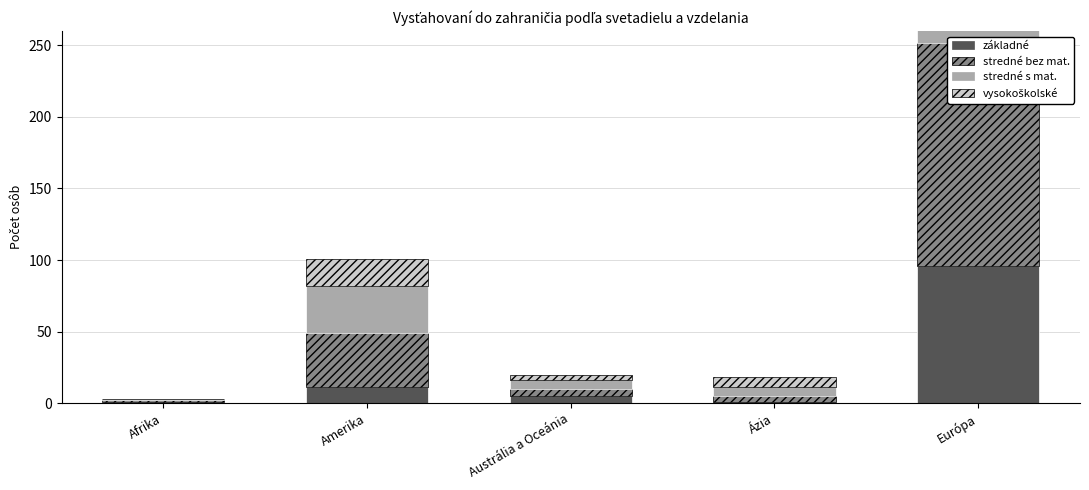

What is the value of the stredné s mat. bar at the 3rd from the left?

6